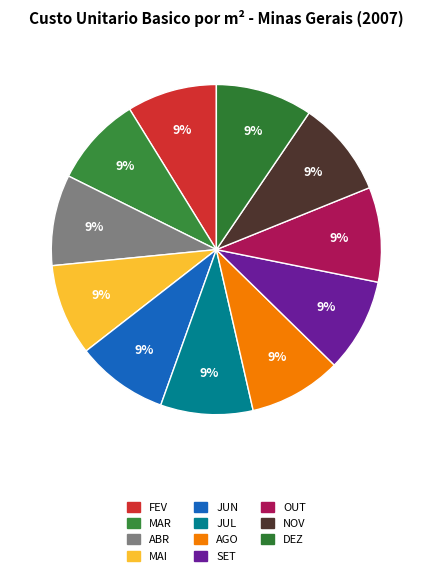

To the nearest percent, what is the combined percentage of MAR and FEV?

18%